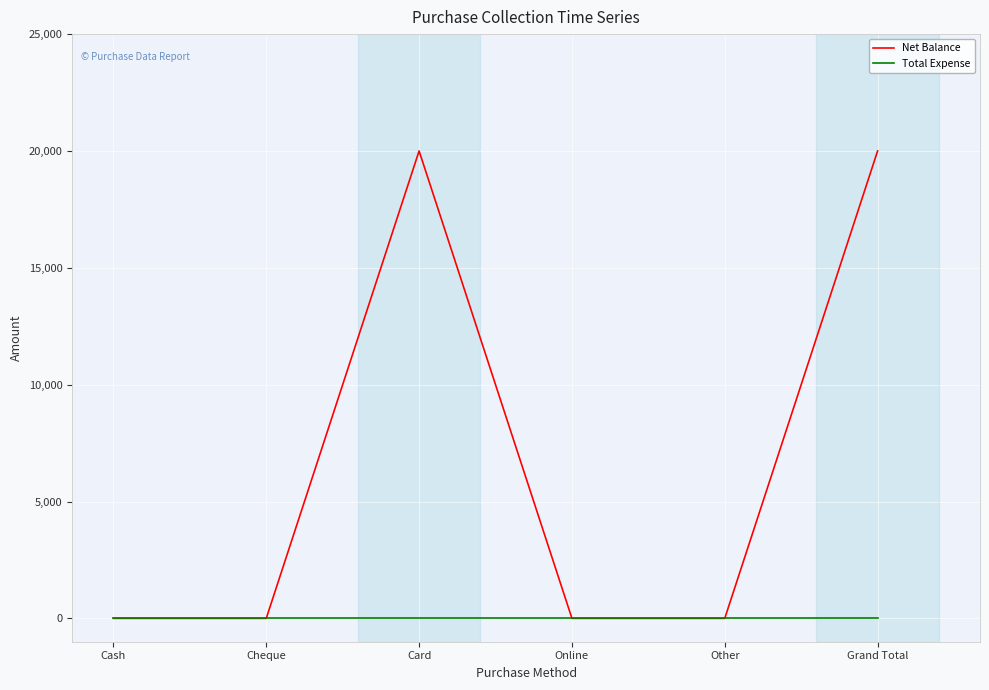

Does the chart display data point markers on the line(s)?

No